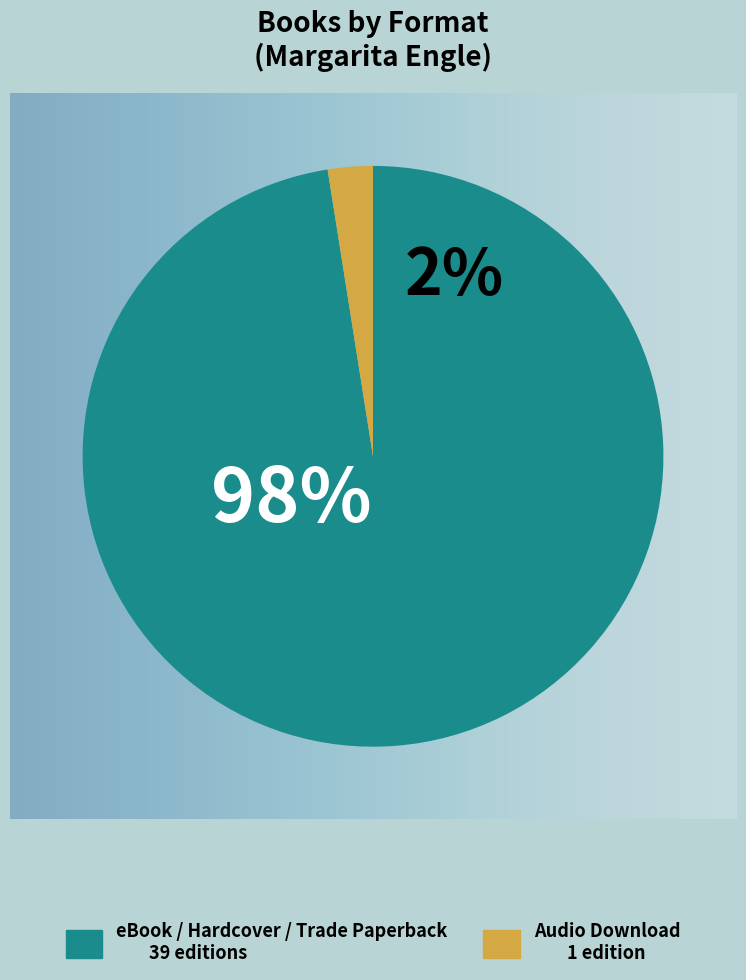

Do Trade Paperback and Audio Download together represent more than half of the pie?

No